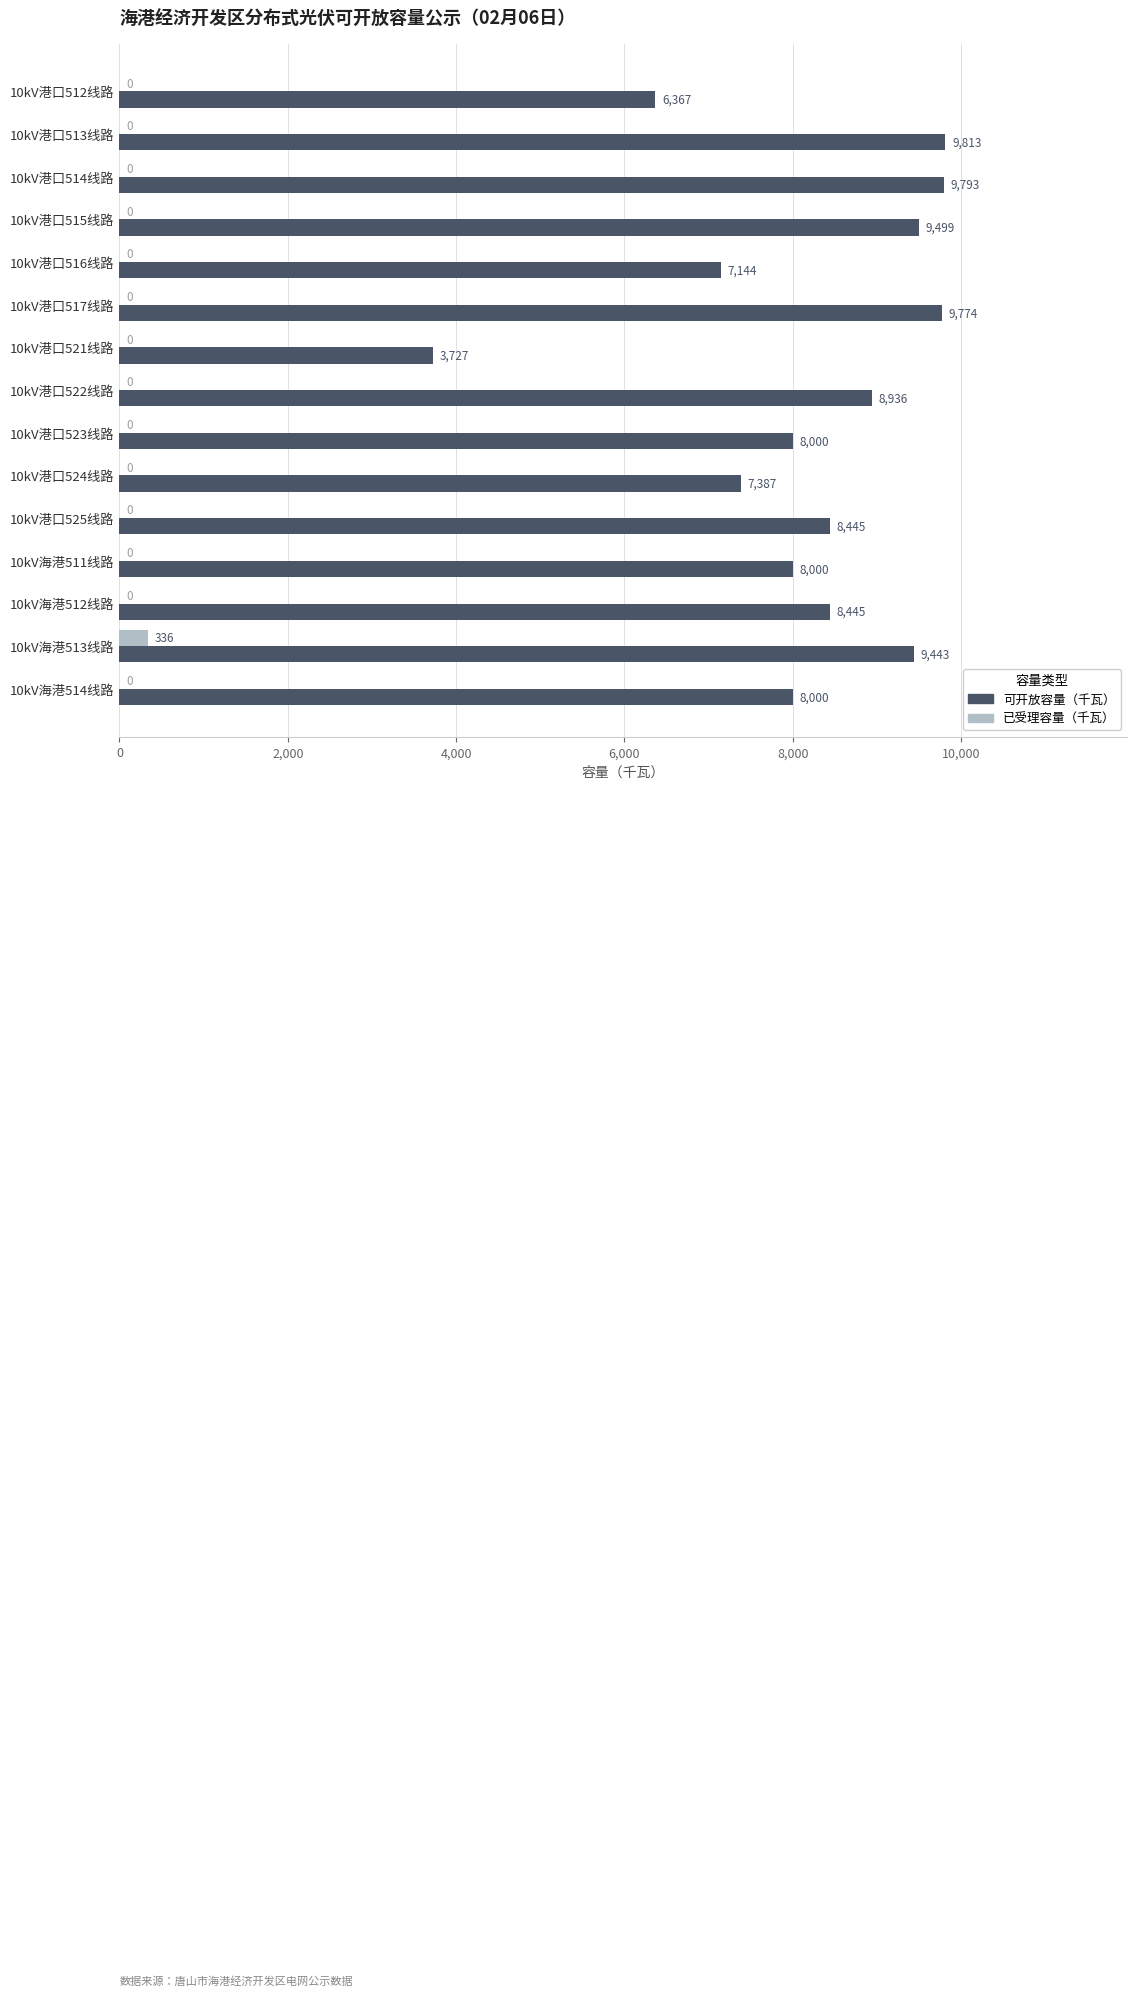

True or false: 已受理容量（千瓦） has a value of 0 at 10kV港口525线路.

True